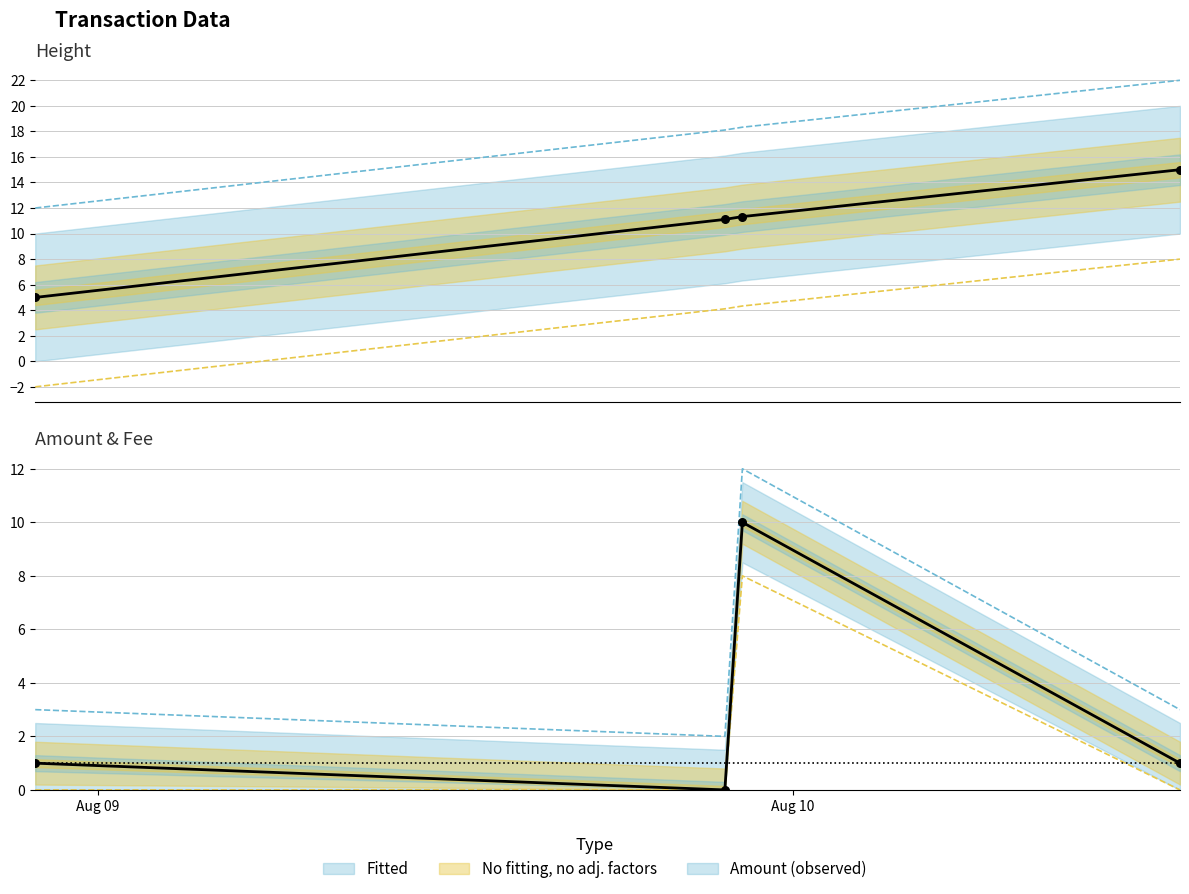

Which series has the widest spread of Y values?

Height (observed)